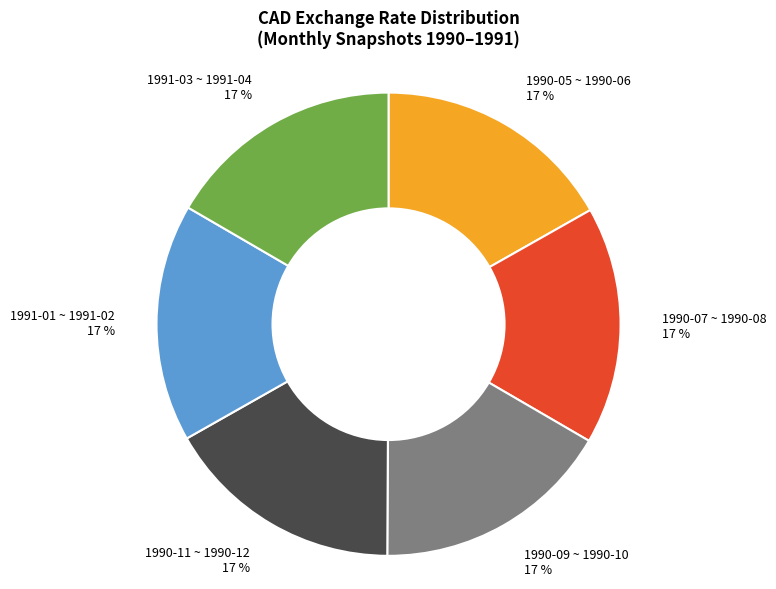

Approximately how many times larger is the value at 1990-05 ~ 1990-06 compared to 1990-09 ~ 1990-10?

1.0